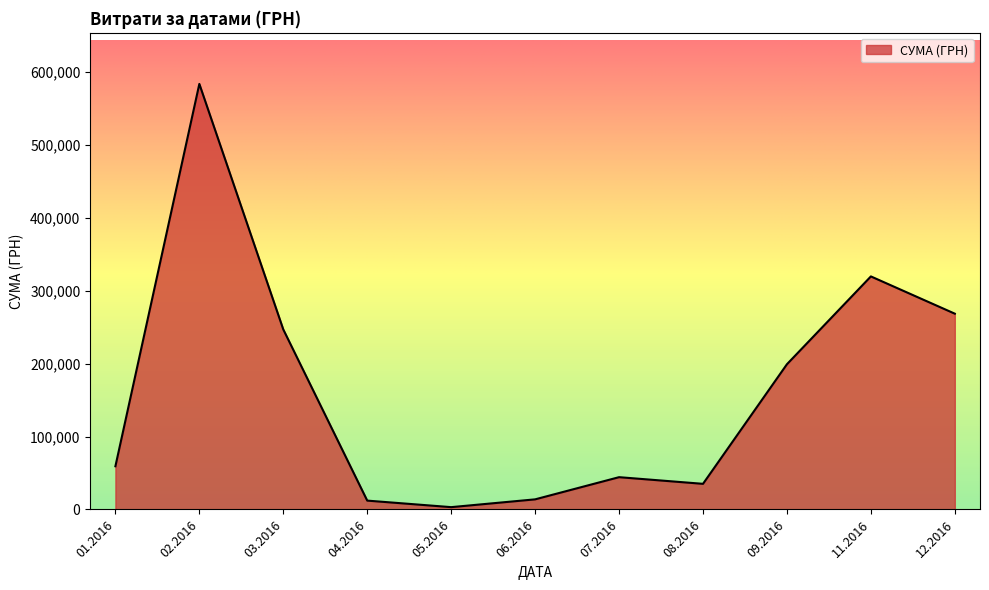

What is the difference between the values at 11.2016 and 01.2016?

260351.1